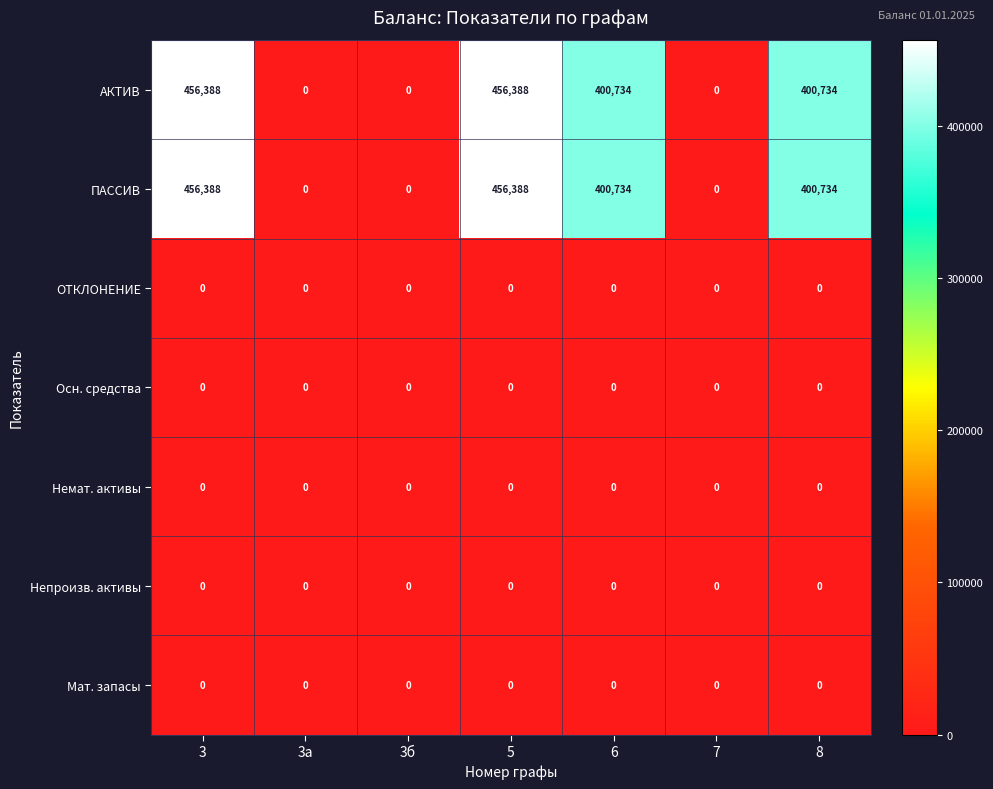

Count the number of data series in this chart.

7